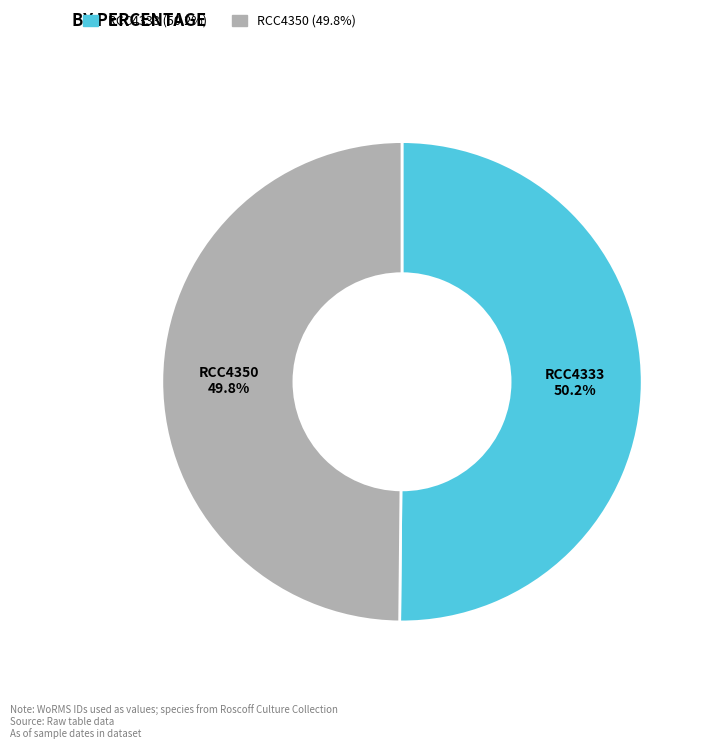

Is it true that RCC4333 is 50% of the pie?

True